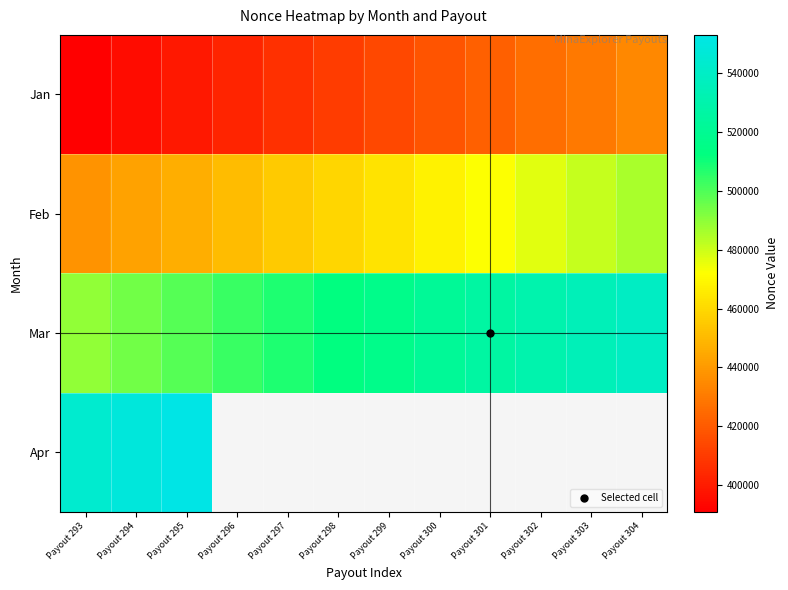

At which label is Feb closest to 461815?

Payout 299